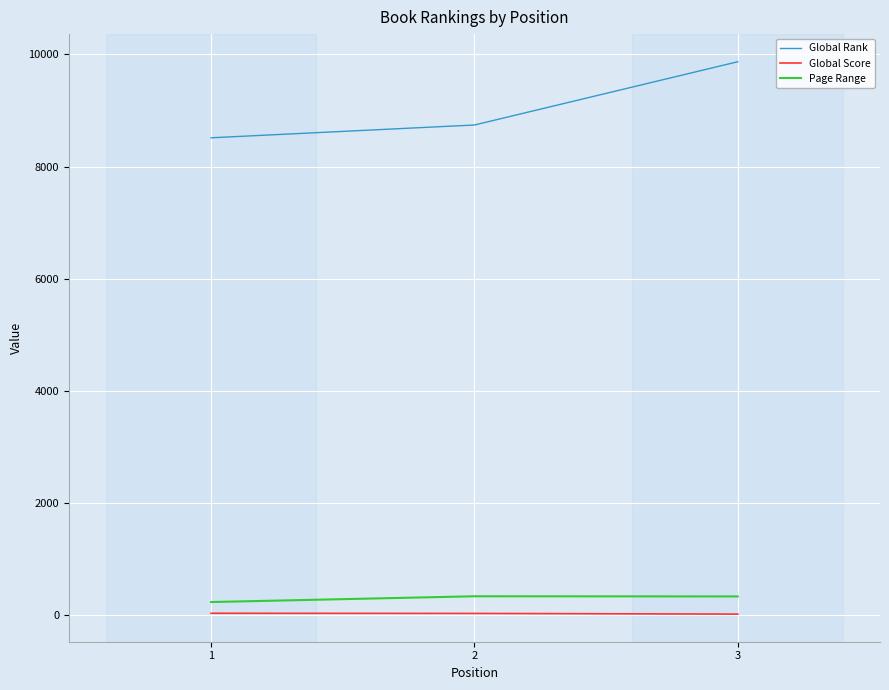

Between 2 and 3, which series saw the biggest shift?

Global Rank